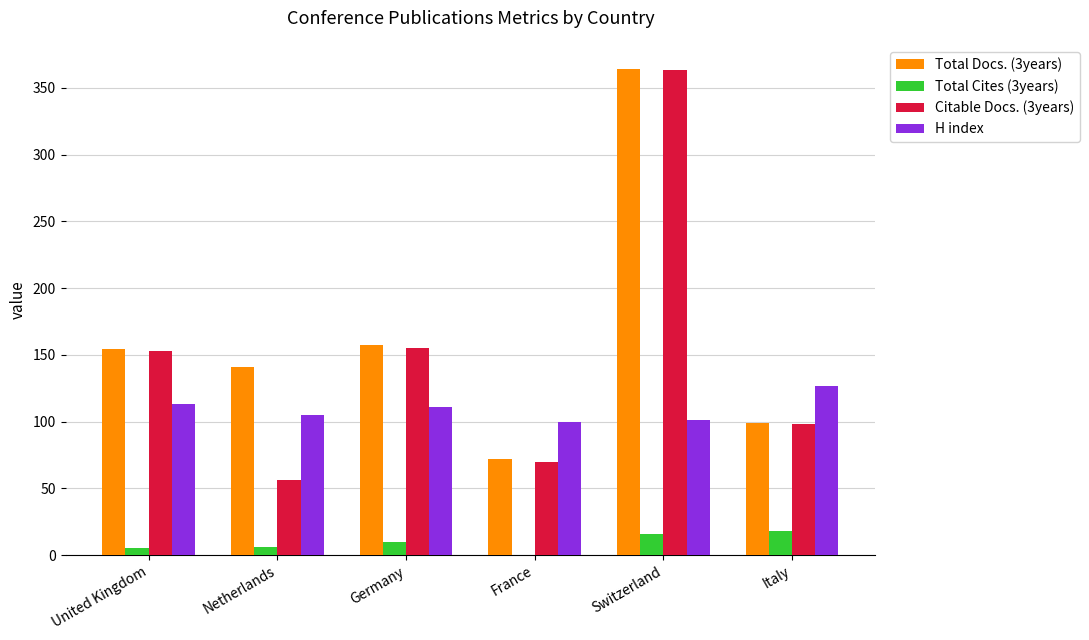

What is the spread (max minus min) of values at United Kingdom?

149